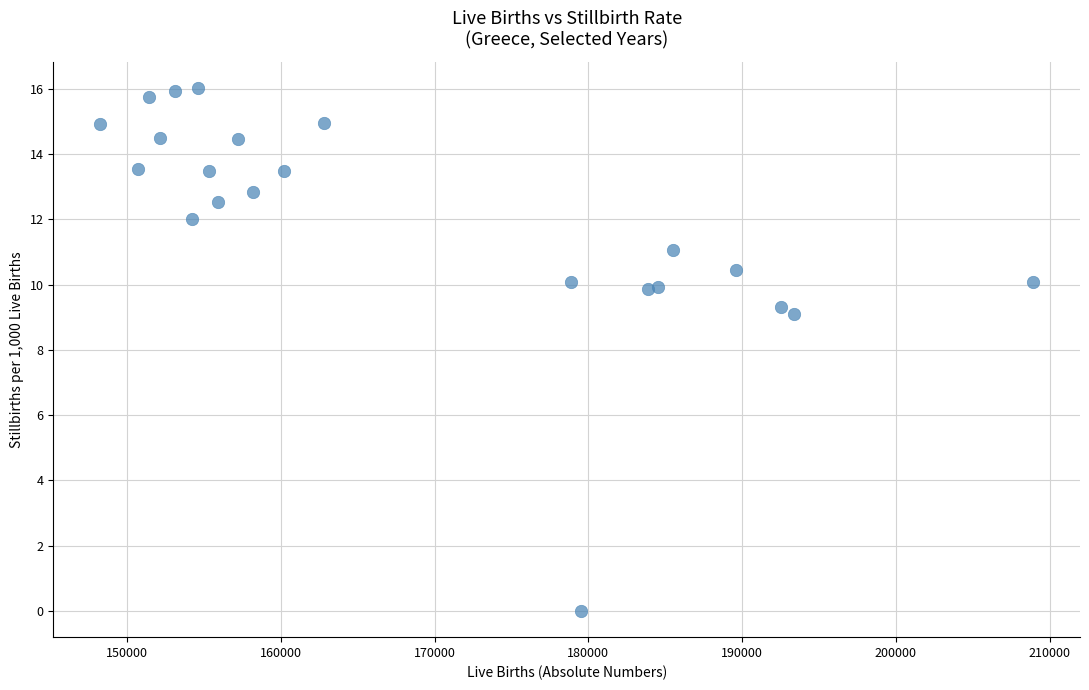

What Y value in the scatter plot is closest to 8?

9.1